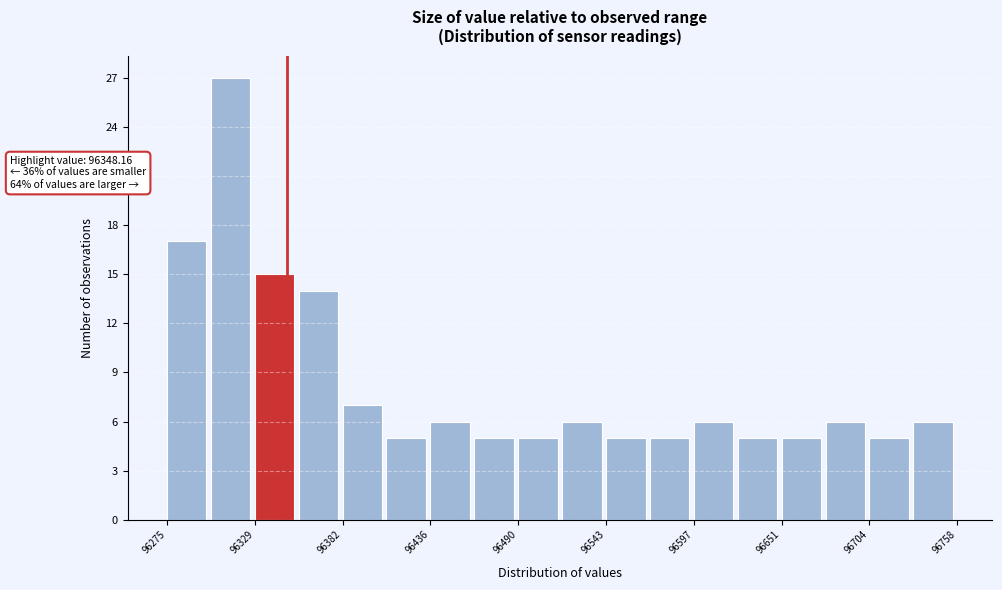

Read against the x-axis, roughly where is the centre of the tallest bar?

96310